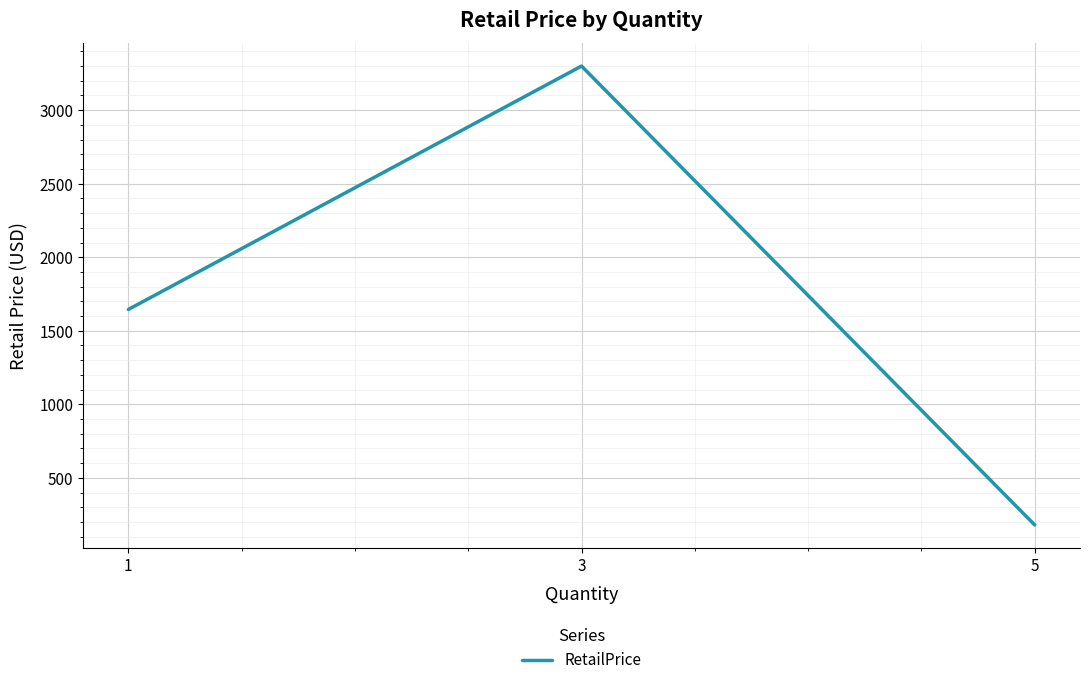

Which label corresponds to the smallest value in the chart?

5